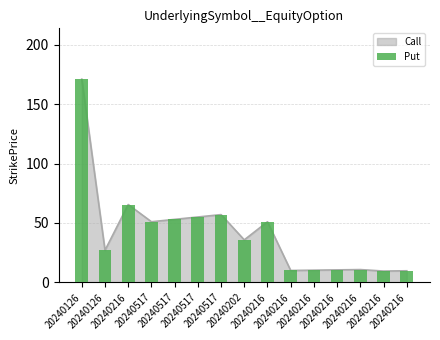

What is the difference between the maximum and minimum values?

161.5